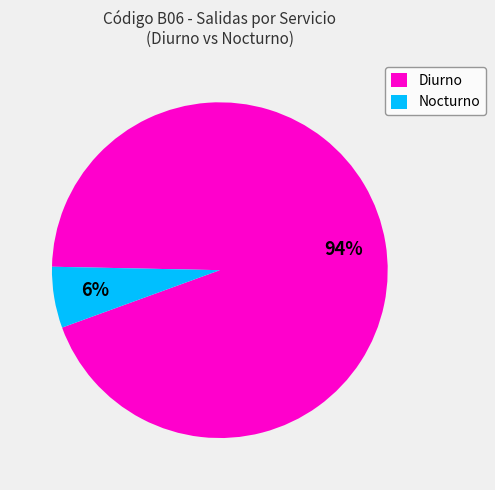

Is it true that Nocturno is 6% of the pie?

True